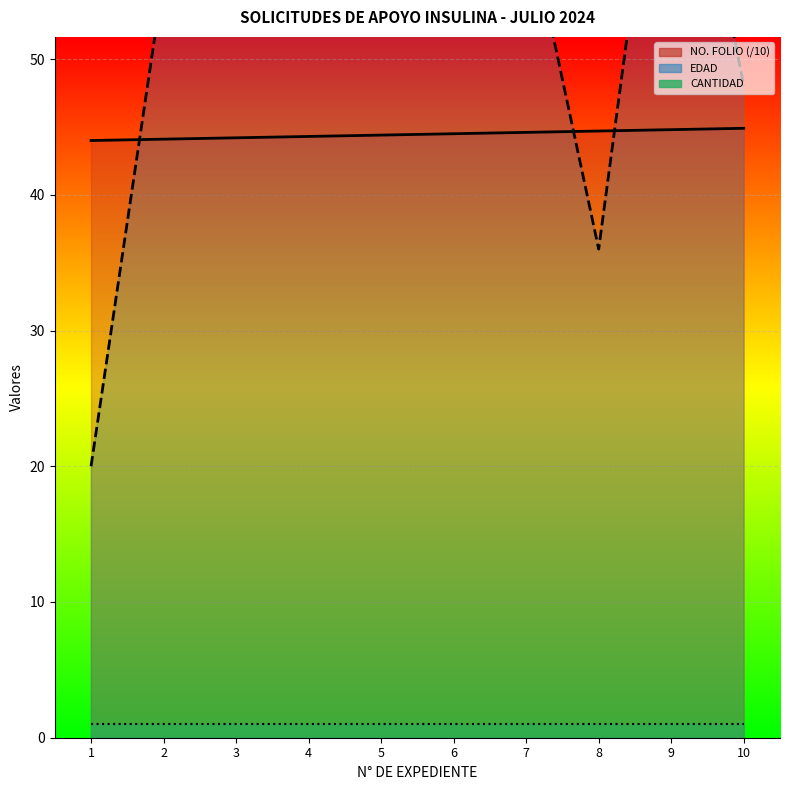

Is the value of EDAD at 4 greater than the value of NO_FOLIO at 10?

Yes